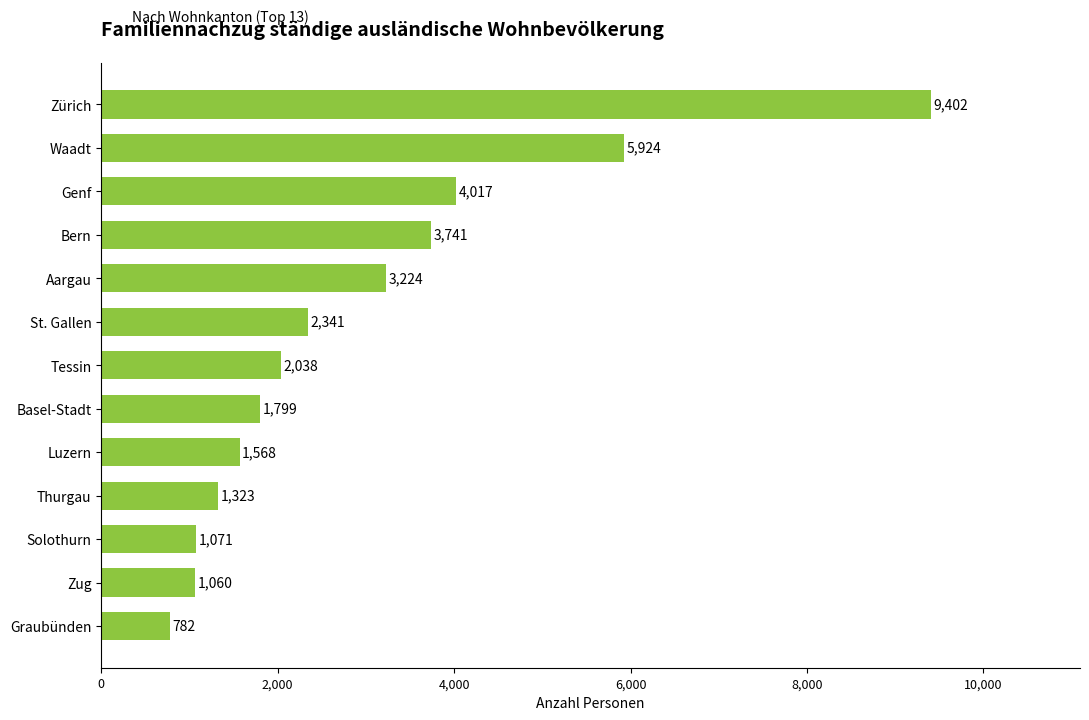

What is the difference between the maximum and minimum values?

8620